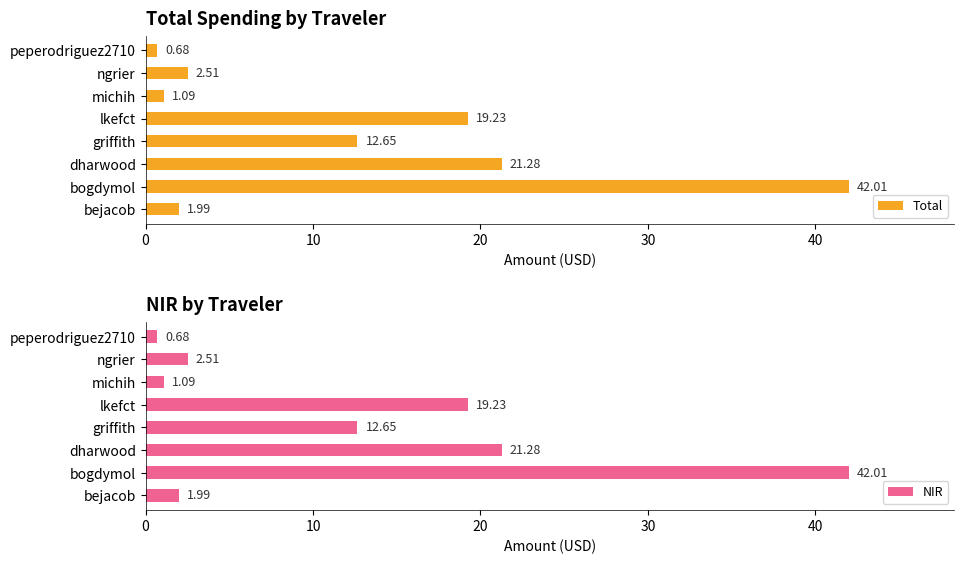

At which label is NIR closest to 21?

dharwood